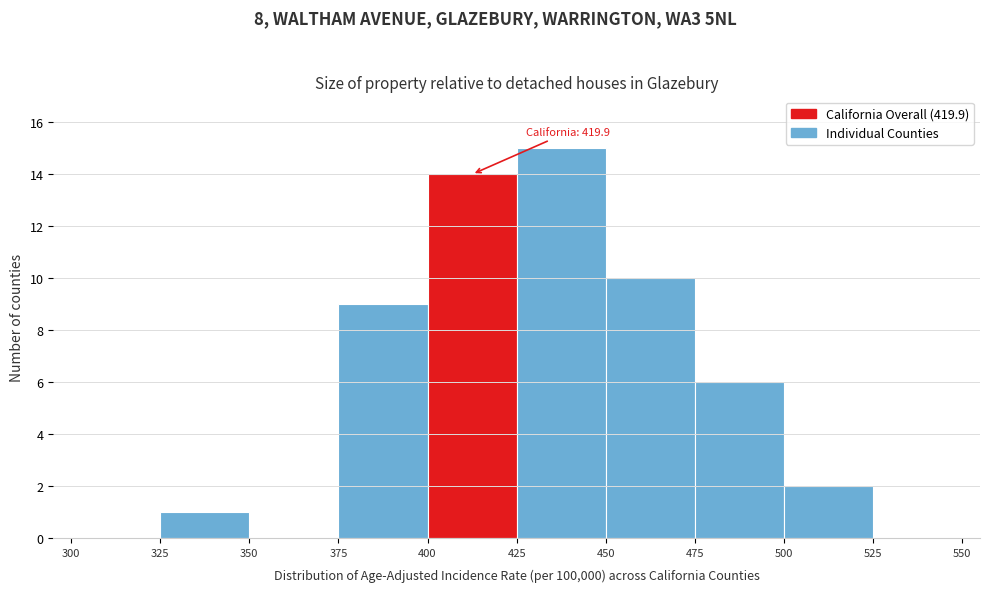

Over which range of the x-axis is the bar tallest?

425 to 450